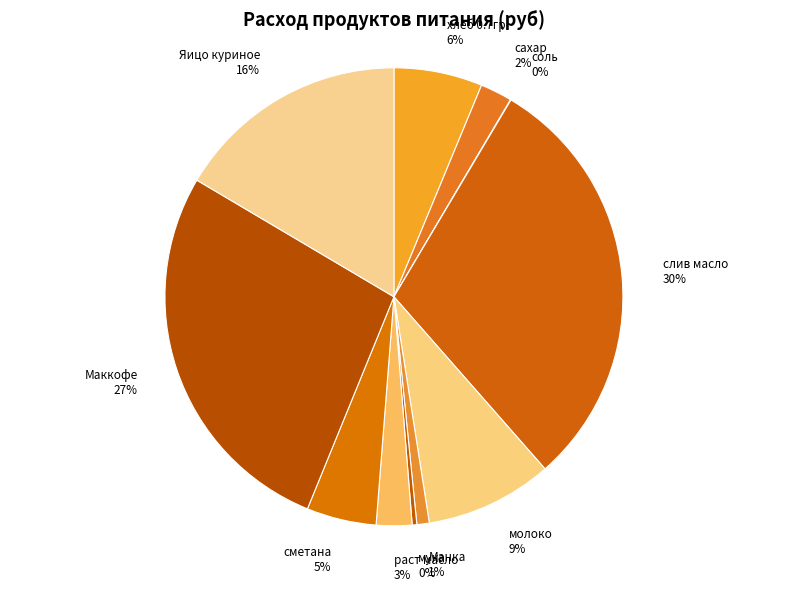

Which has a higher value, молоко or хлеб 0.7гр?

молоко